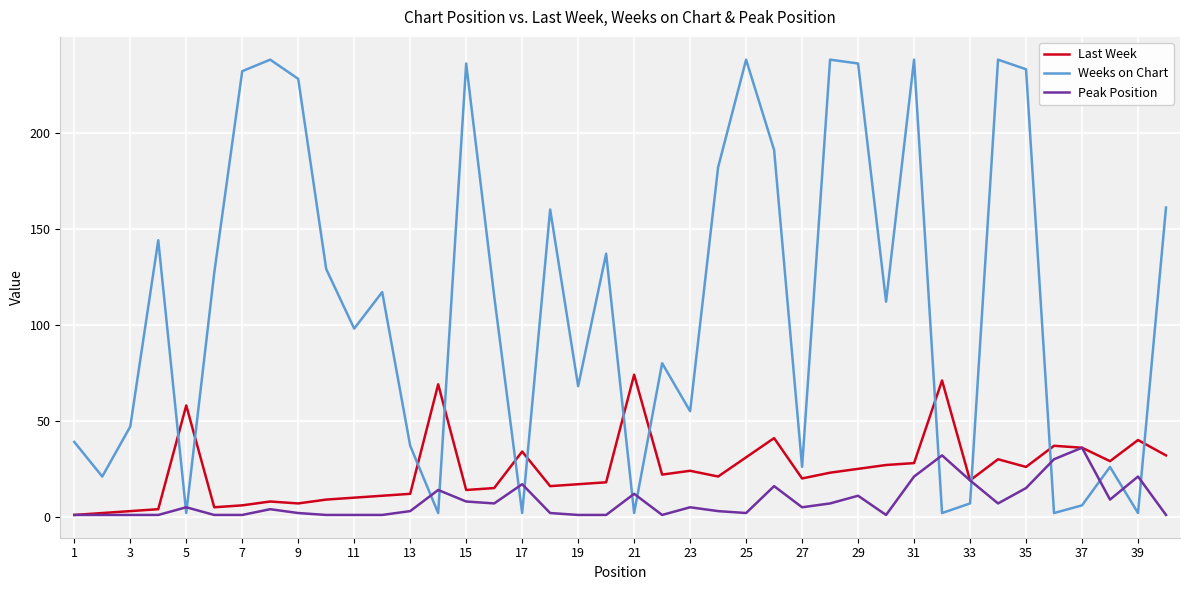

Which series has the widest spread of values?

Weeks on Chart